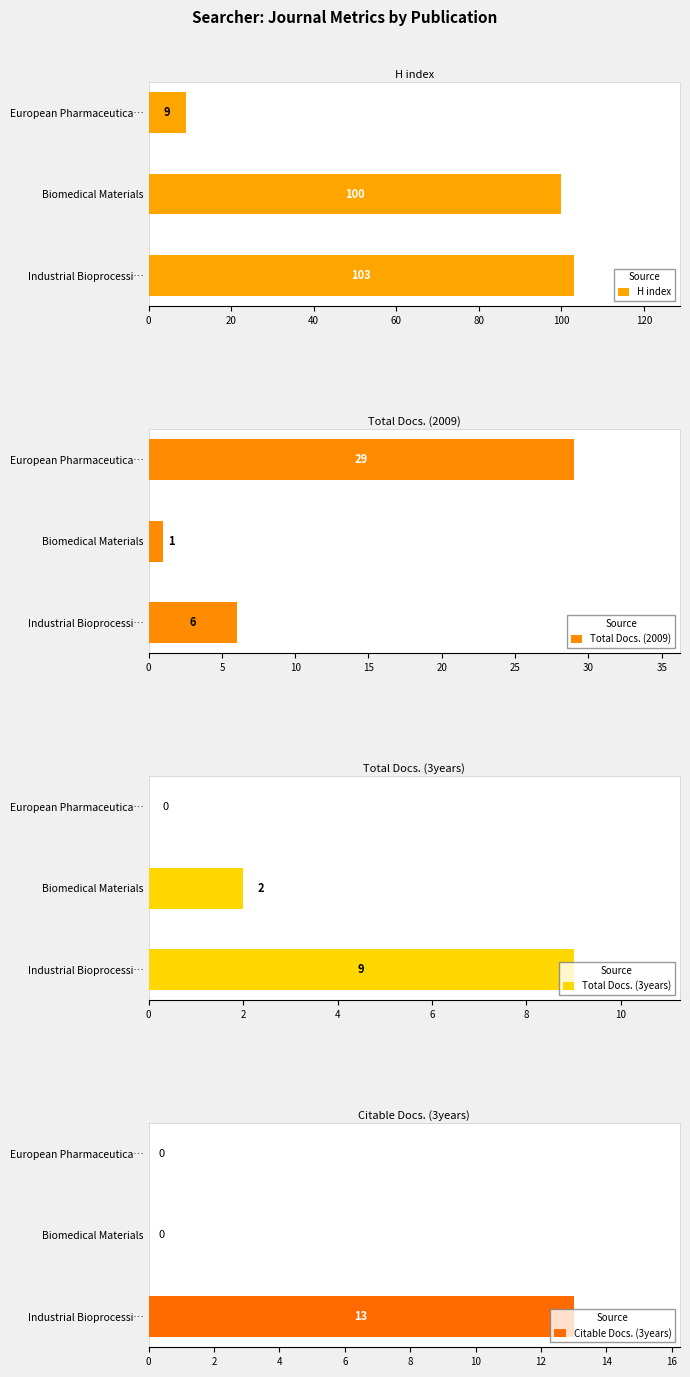

Is it true that Total Docs. (2009) equals 29 at European Pharmaceutica…?

True